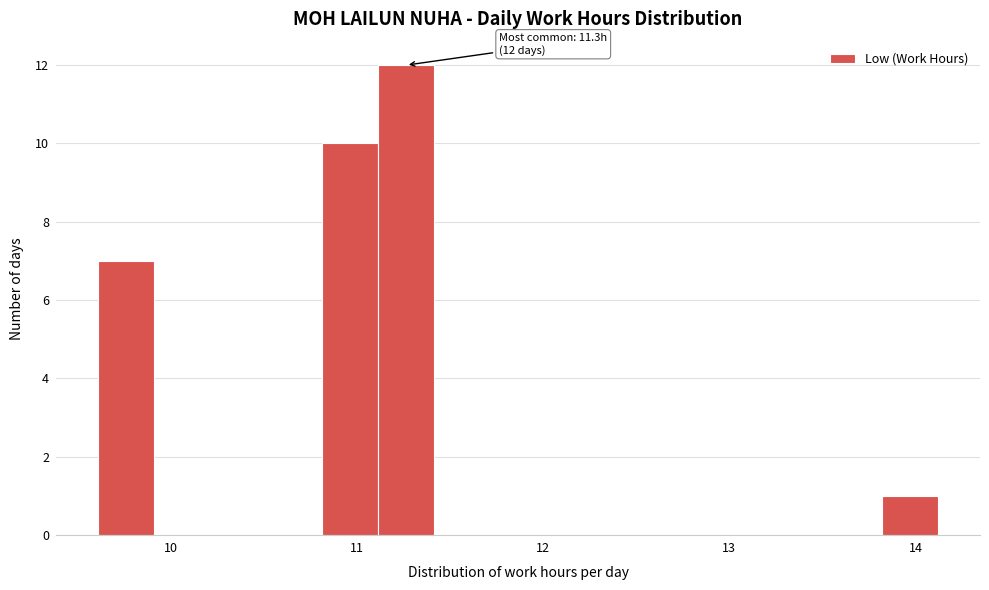

Around what value on the x-axis is the tallest bar? Give the approximate position of its centre, as read against the axis.

11.3